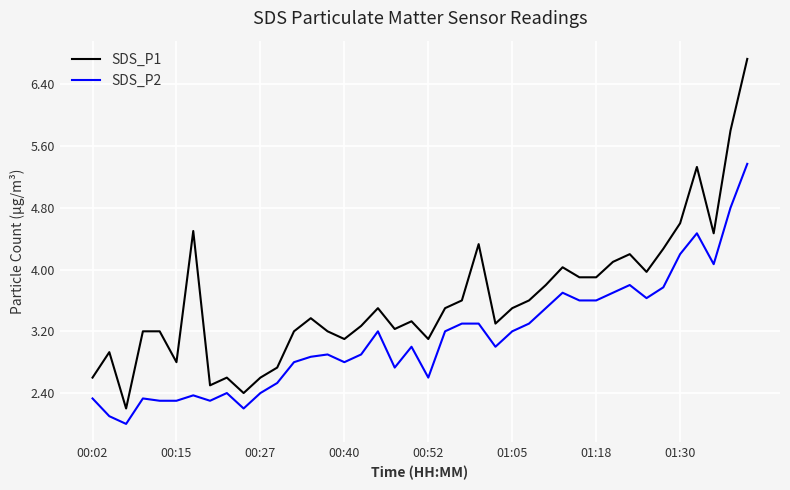

What is the maximum value shown in the chart?

6.7